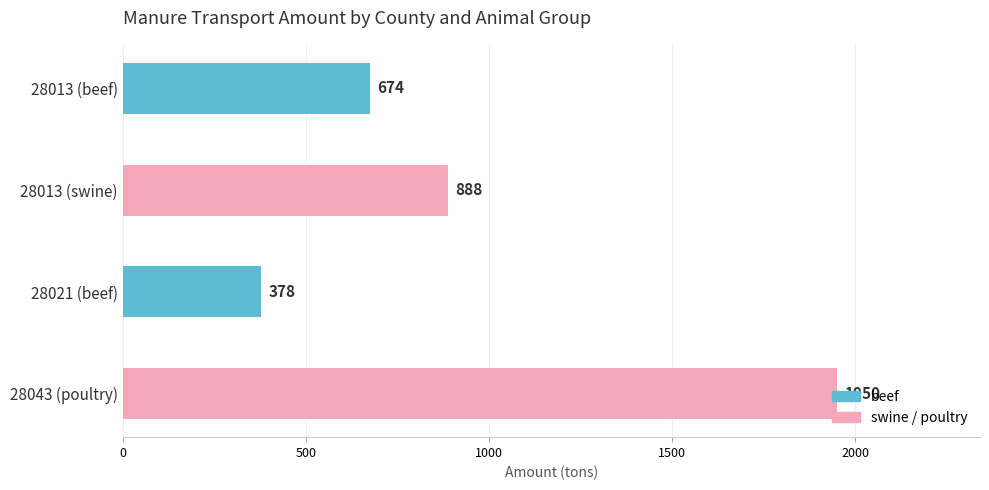

Which category has the highest value across all series?

28043 (poultry)